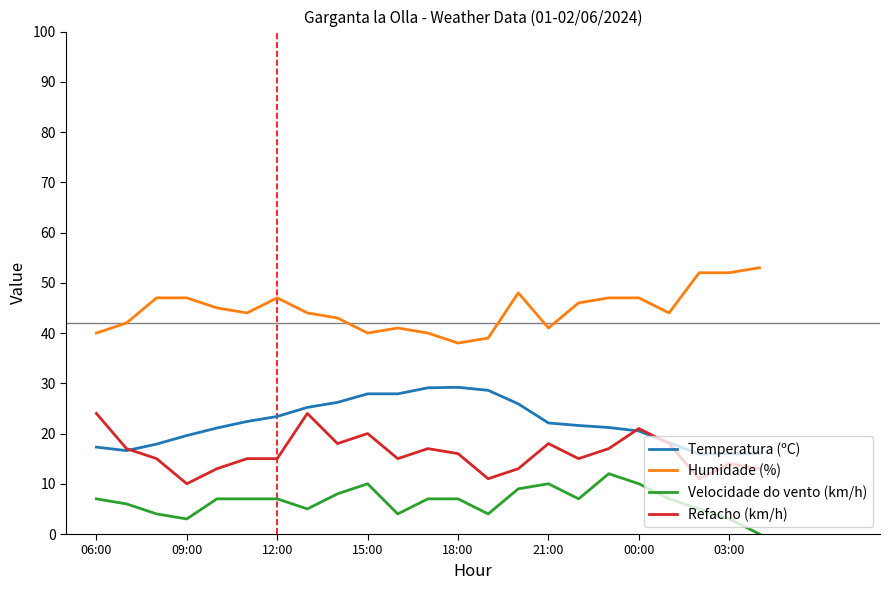

True or false: Humidade (%) and Temperatura (ºC) cross at least once.

False